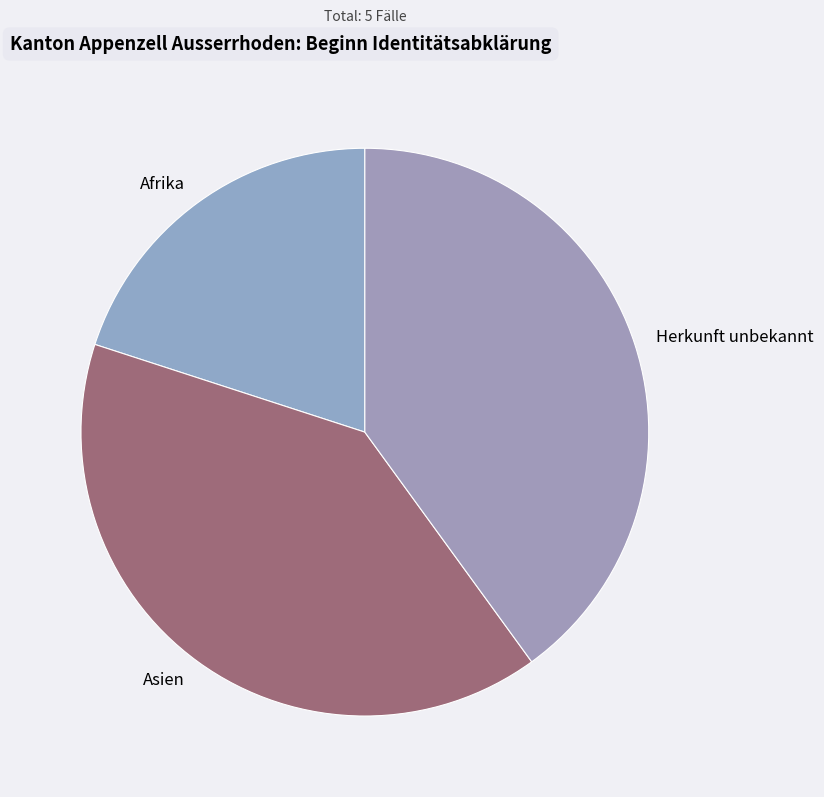

What is the ratio of the value at Herkunft unbekannt to the value at Asien?

1.0